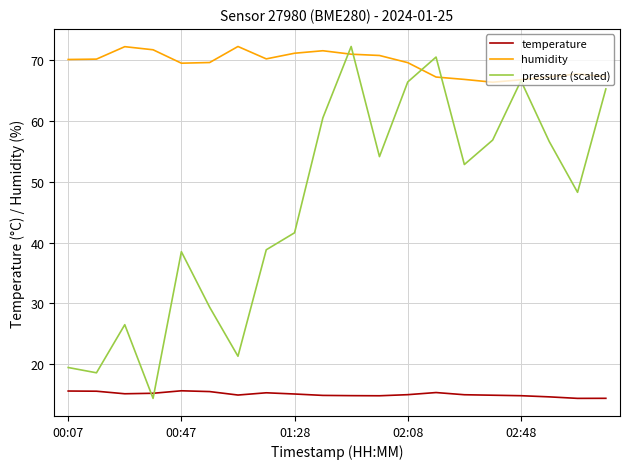

Rank the series by their average value, from highest to lowest.

humidity, pressure (scaled), temperature